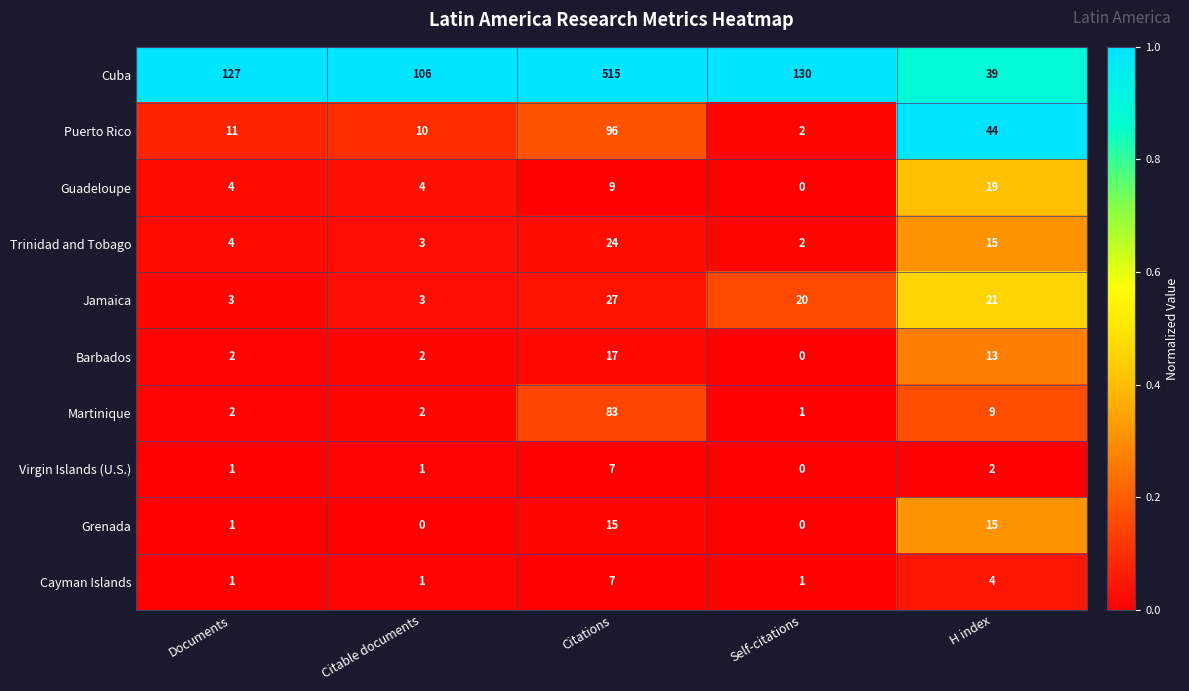

At which category does the chart reach its peak across all series?

Citations